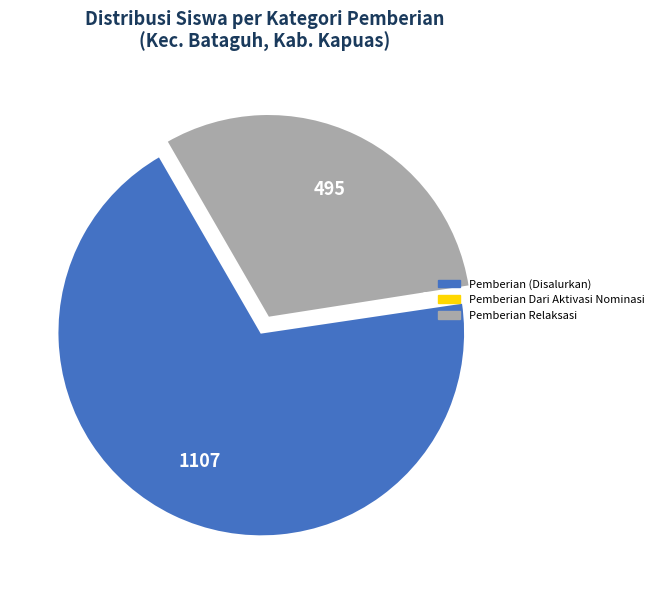

Does any single category account for the majority?

Yes